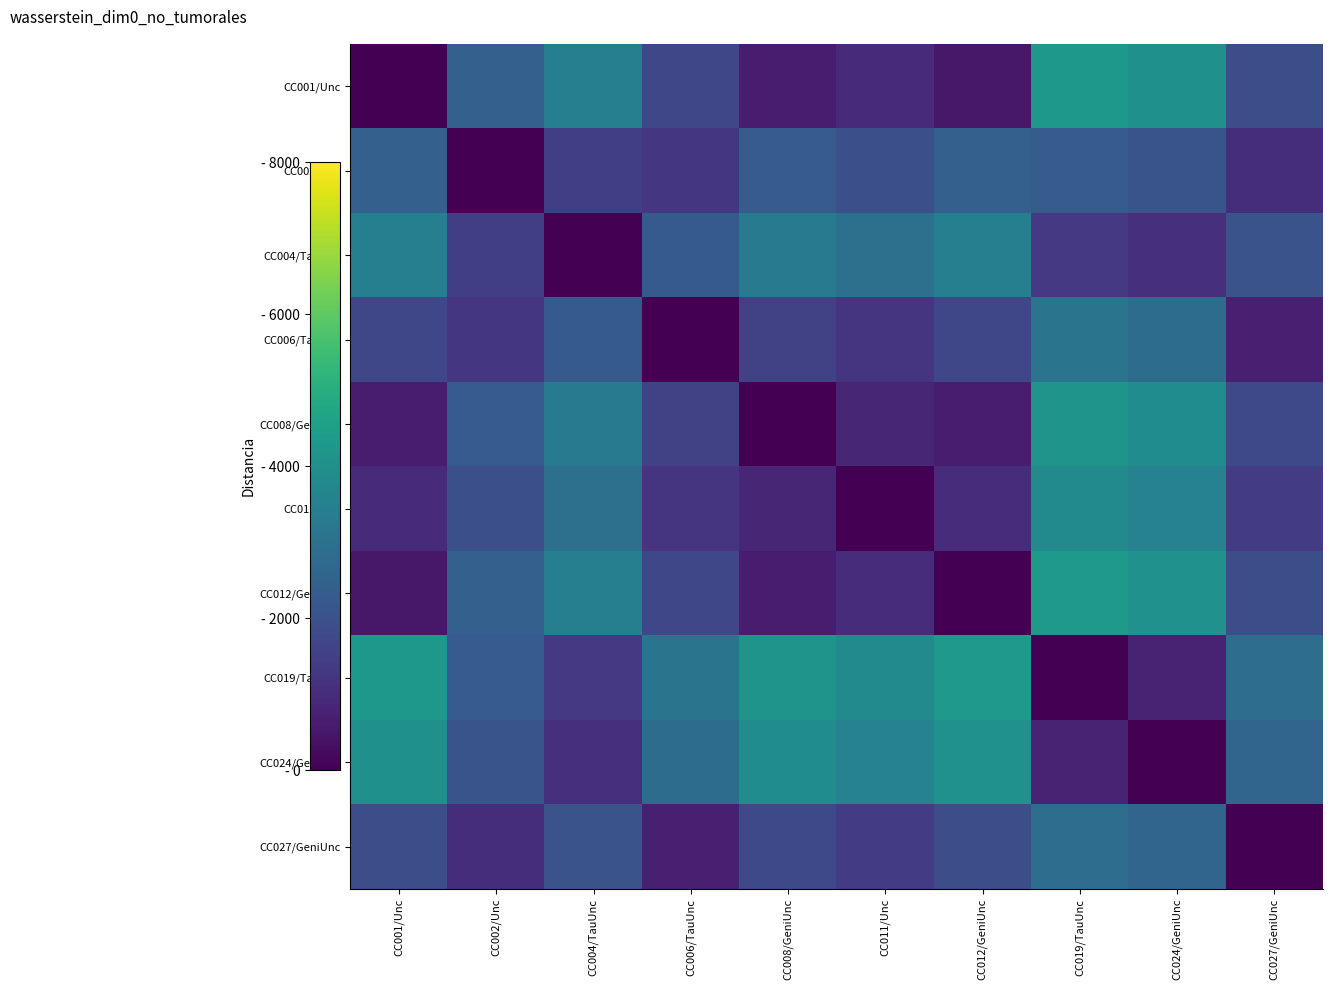

What is the spread (max minus min) of values at CC011/Unc?

3785.4